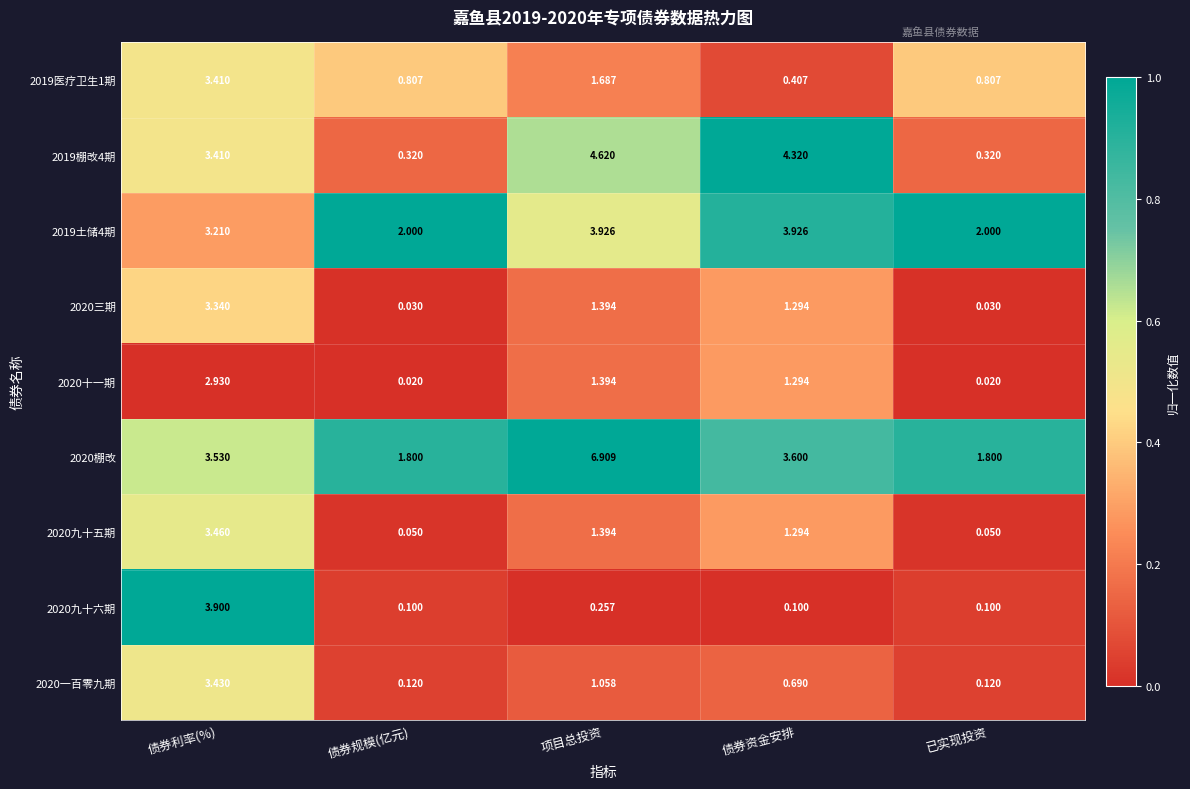

Where is 2020三期 nearest to the value 1?

债券资金安排